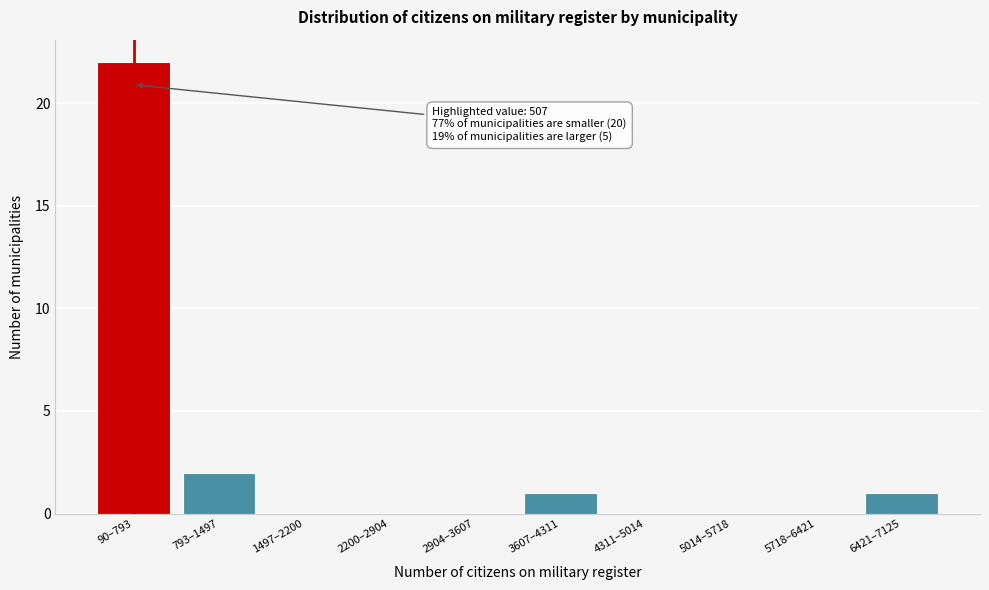

Reading right to left, what are all the values shown in this chart?

6421–7125=1	5718–6421=0	5014–5718=0	4311–5014=0	3607–4311=1	2904–3607=0	2200–2904=0	1497–2200=0	793–1497=2	90–793=22